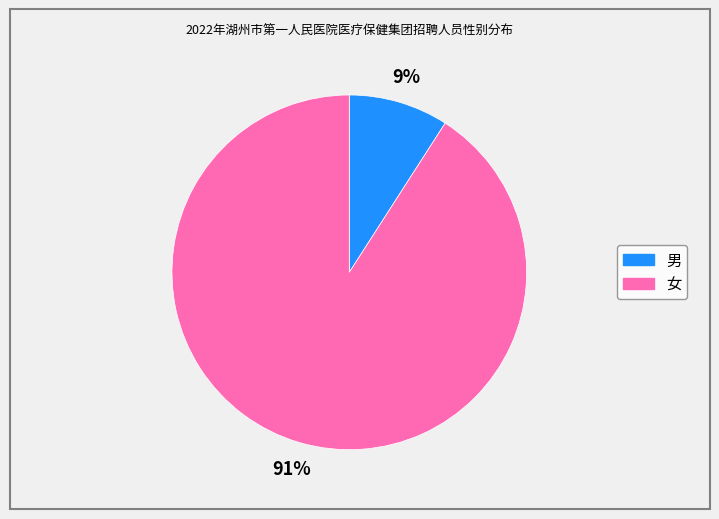

Combined, do 男 and 女 account for over 50%?

Yes